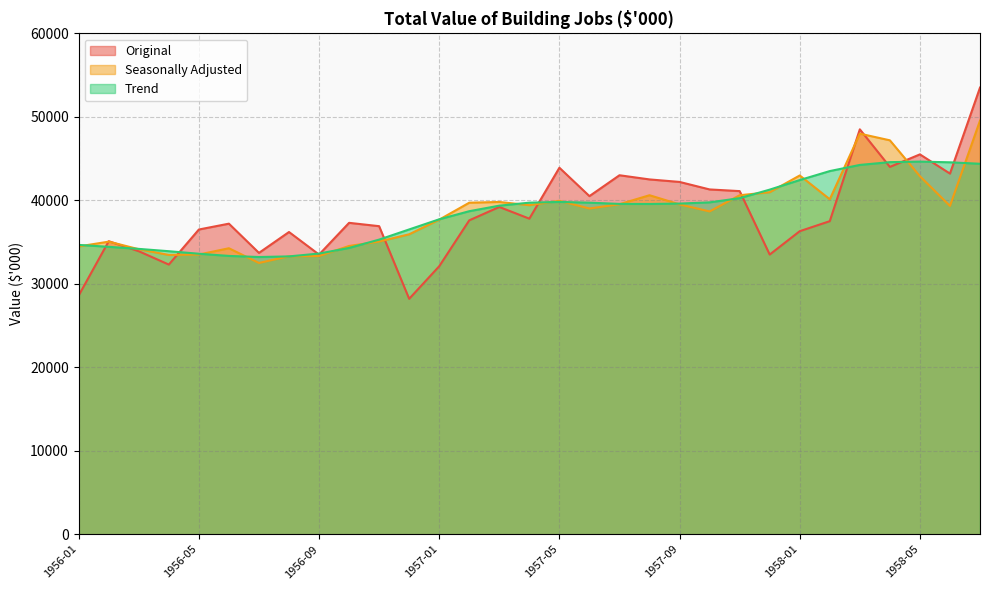

Which series has the widest spread of values?

Original